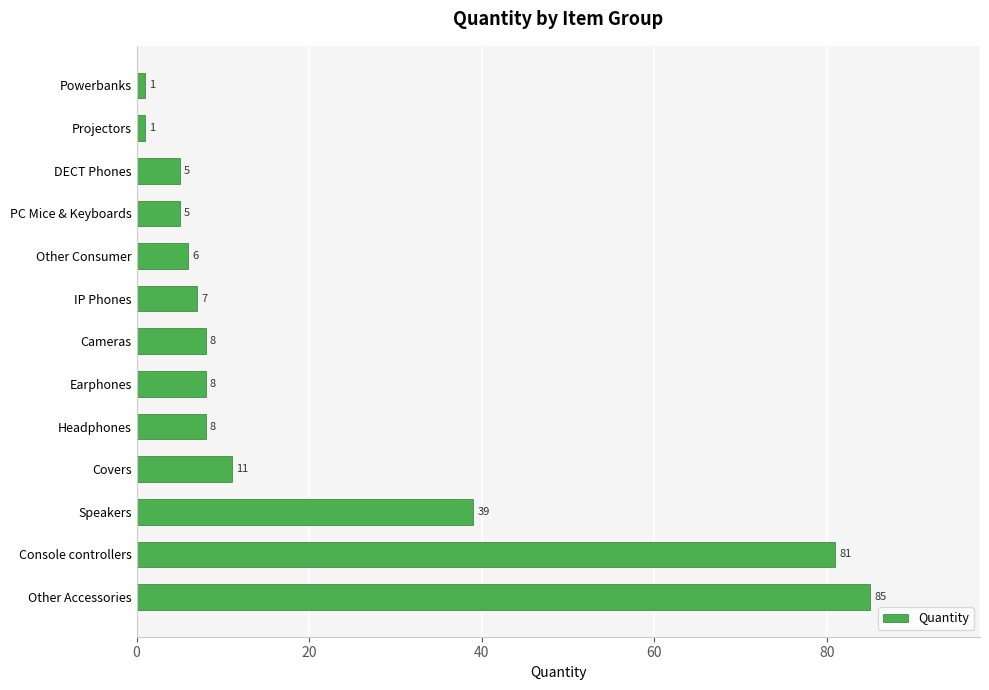

How many data points does each series have?

13